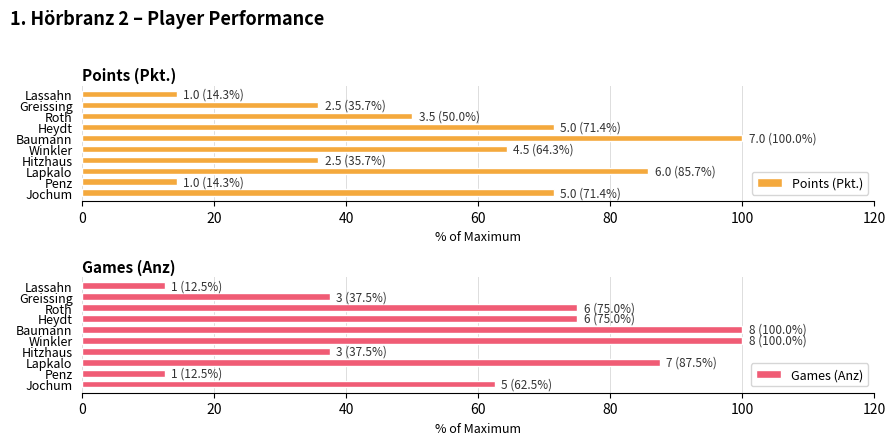

What is the difference between the maximum and second lowest values in the Points (Pkt.) series?

85.7